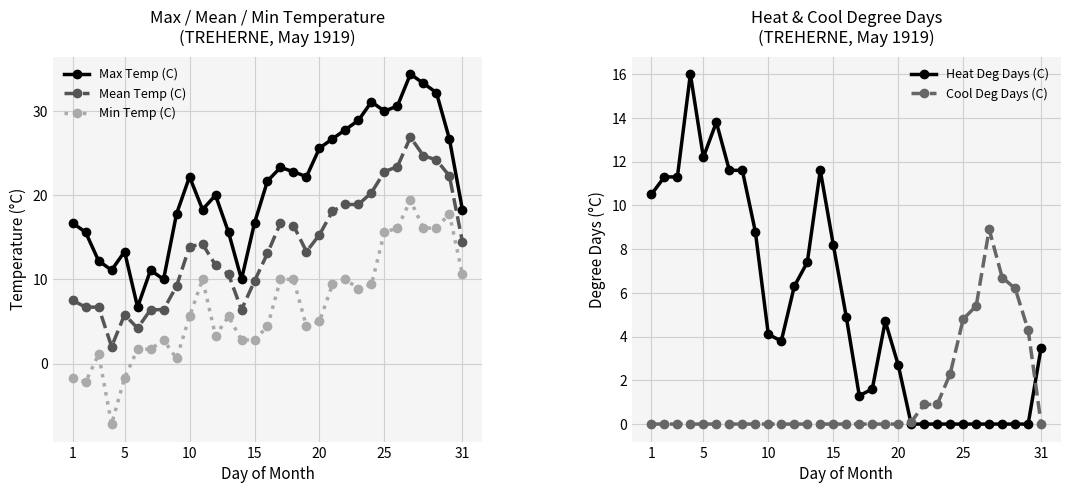

What is the minimum value for Max Temp (C)?

6.7